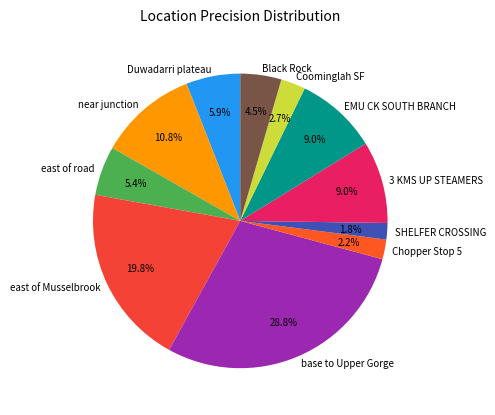

Count the number of slices in the pie.

11